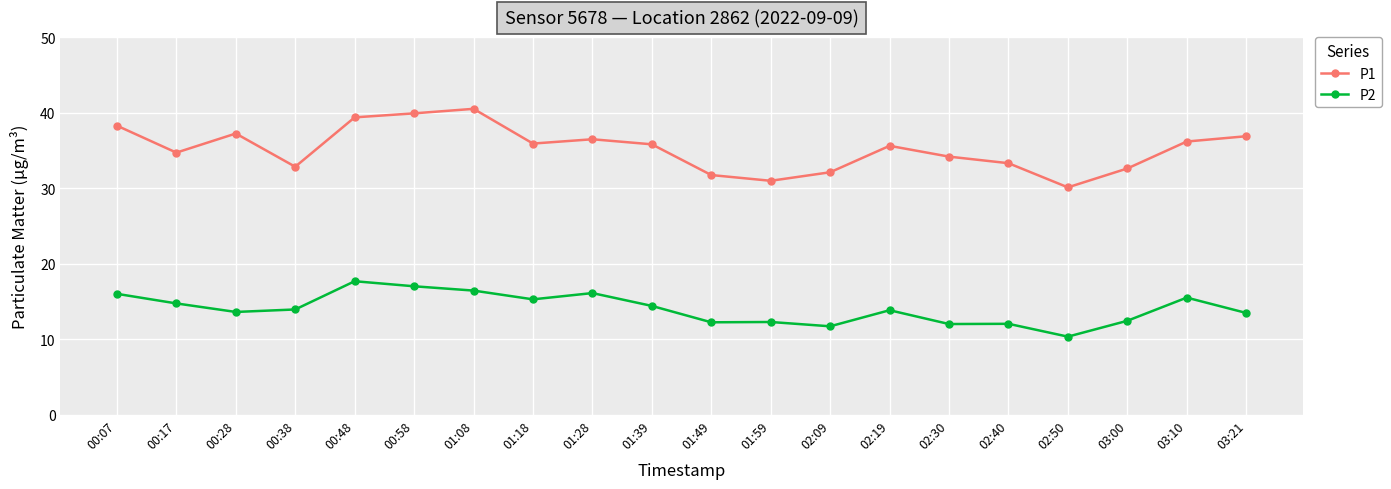

List the series in order of their overall mean, lowest first.

P2, P1